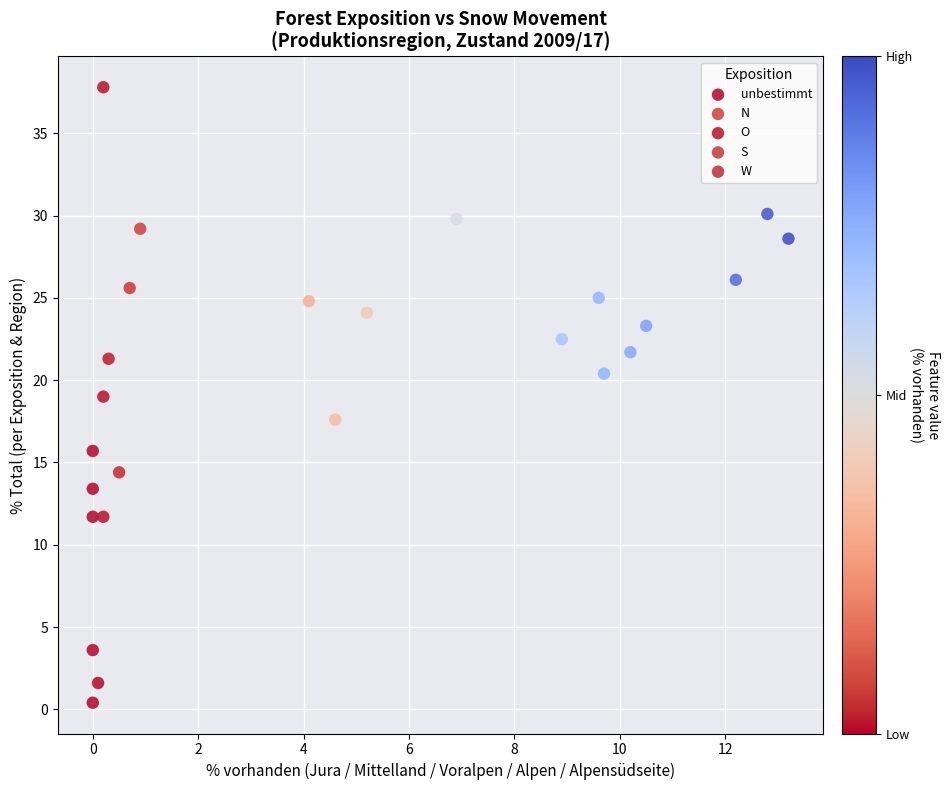

Which series contains the highest Y value?

unbestimmt